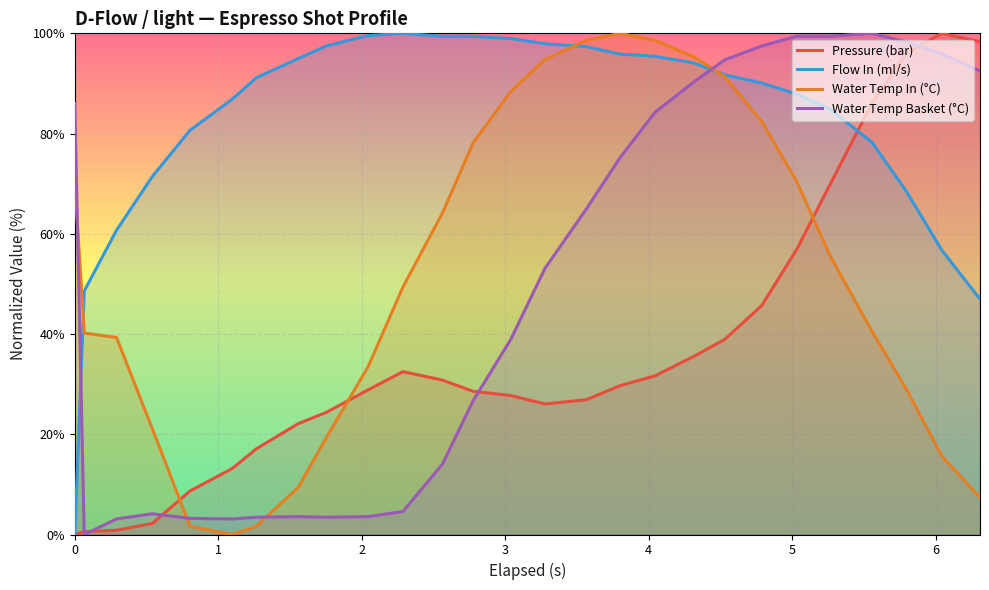

What is the value of the Flow In (ml/s) point at the 11th from the left?

100.0